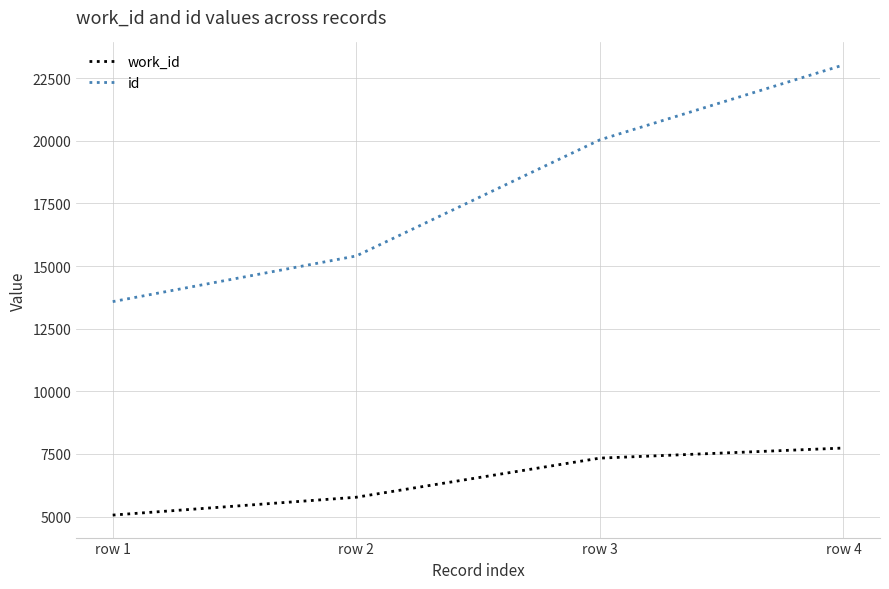

The value of id at row 3 is 10040. True or false?

False